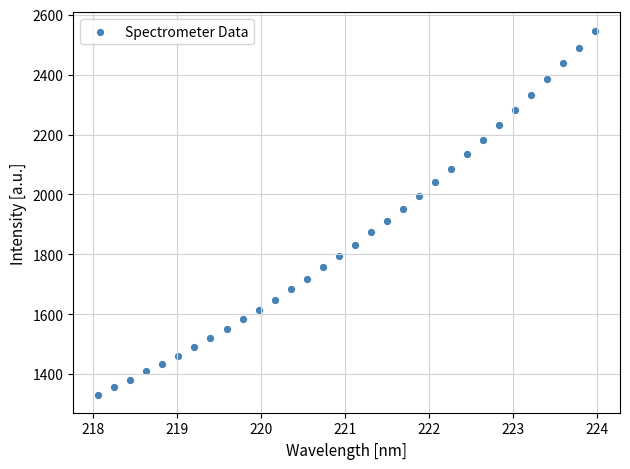

What Y value in the scatter plot is closest to 1939?

1952.4